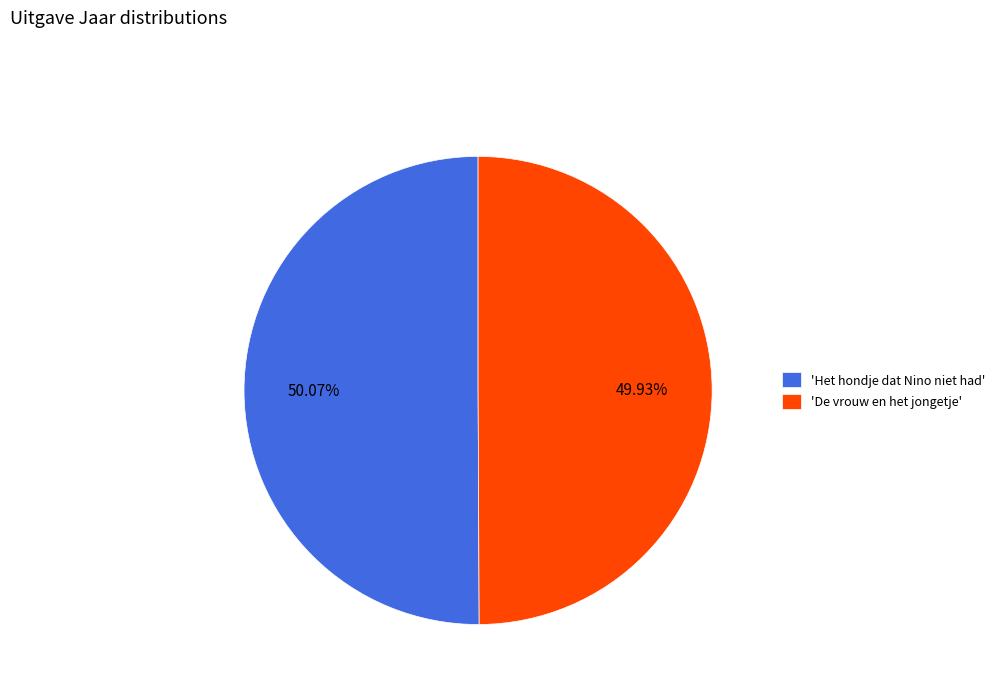

Is there a majority slice in this chart?

Yes